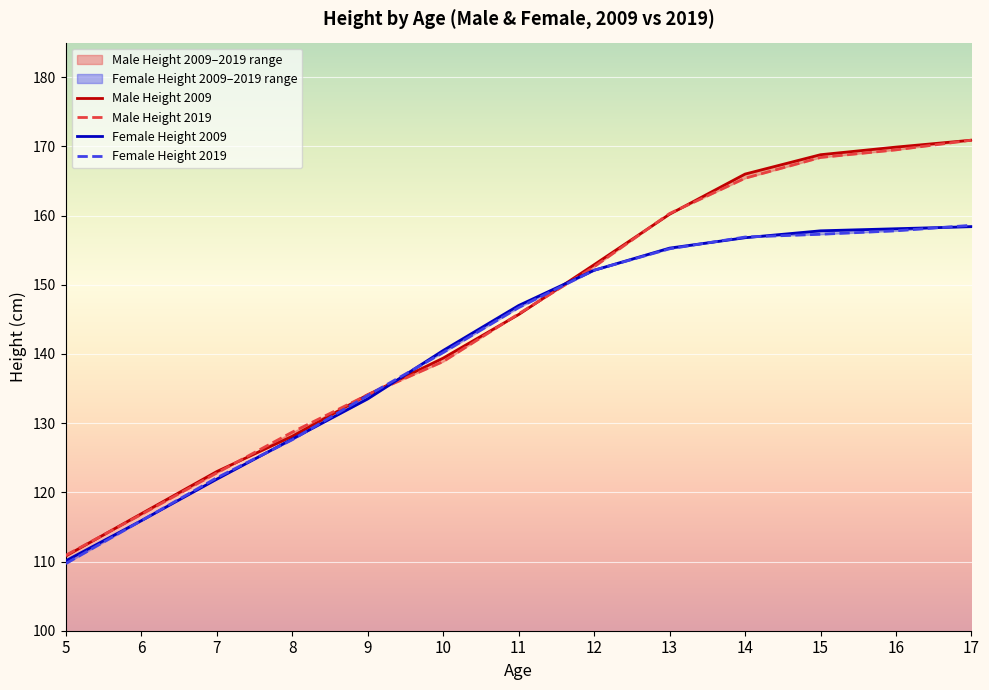

How many intersections are there between Male Height 2009 and Female Height 2009?

2